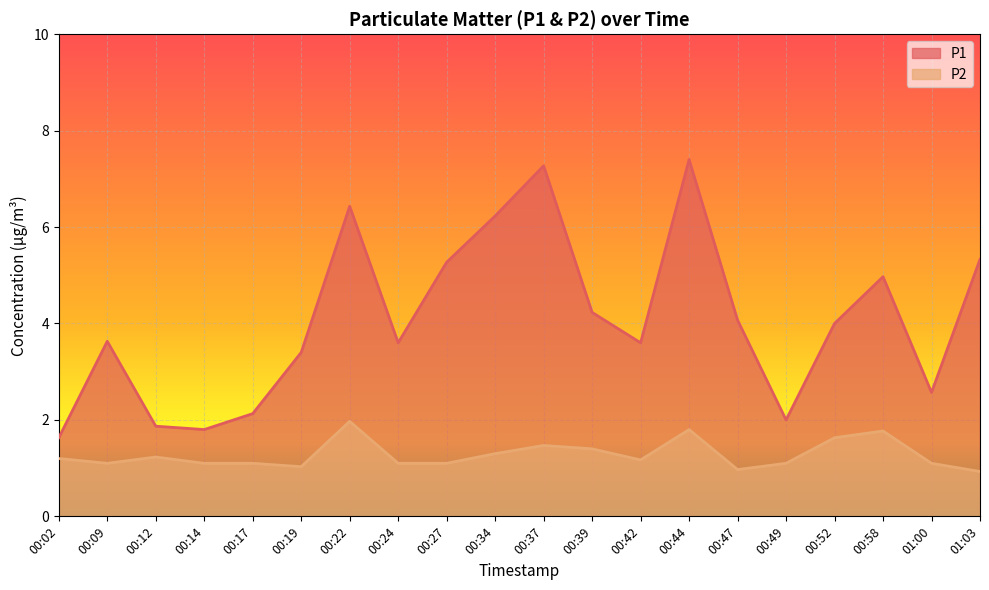

What position from the right is 00:34?

11